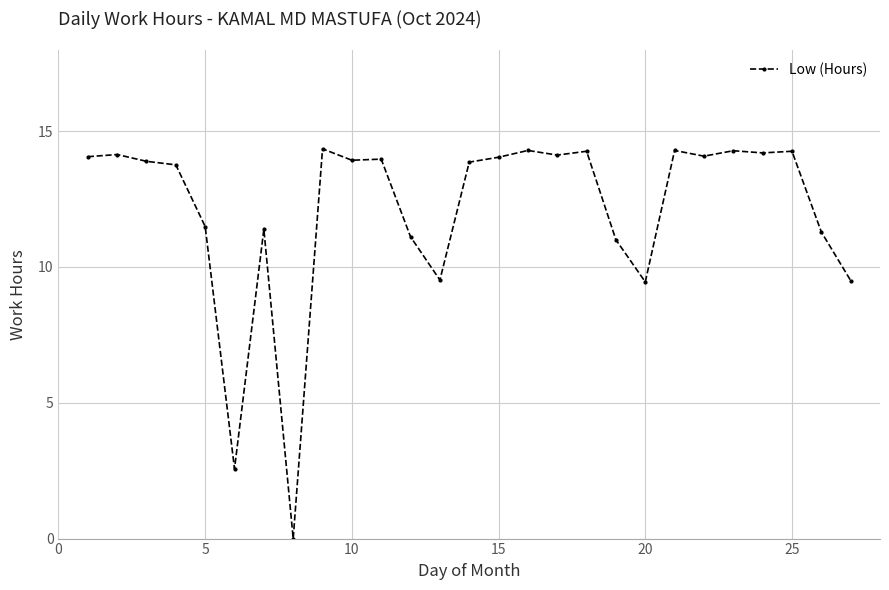

What is the value of the 2nd point from the left?

14.1